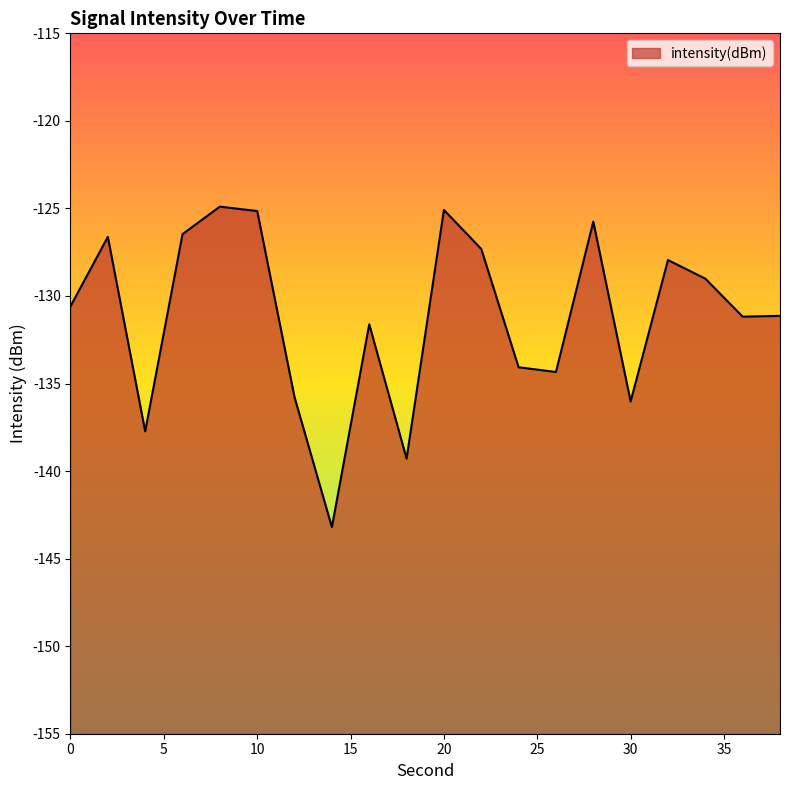

How many data points are above -130?

9